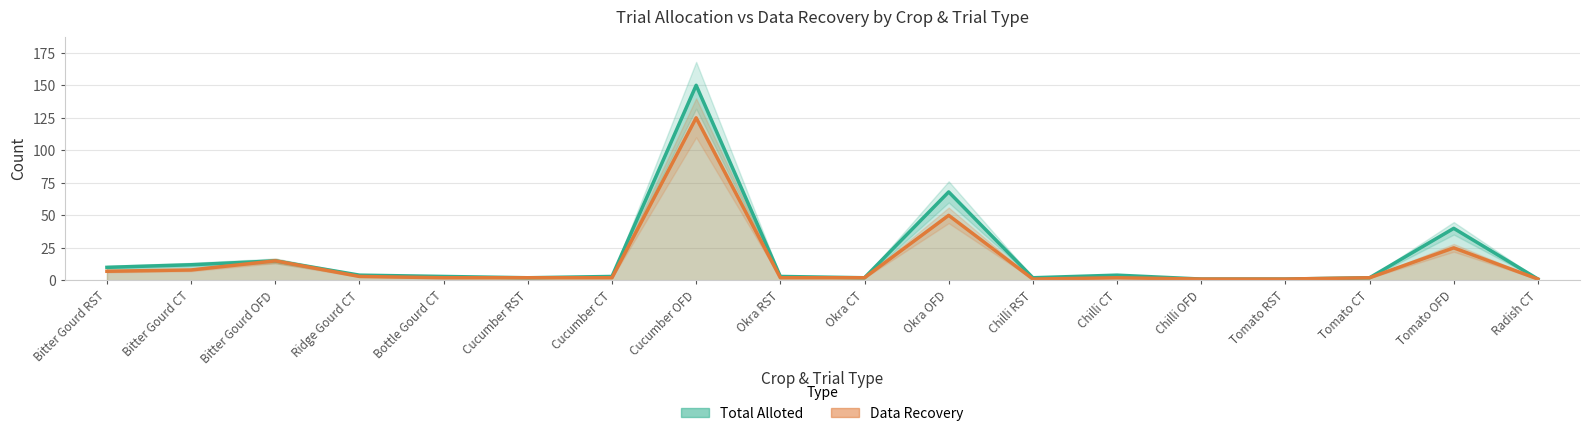

True or false: Data Recovery and Total Alloted intersect in this chart.

False